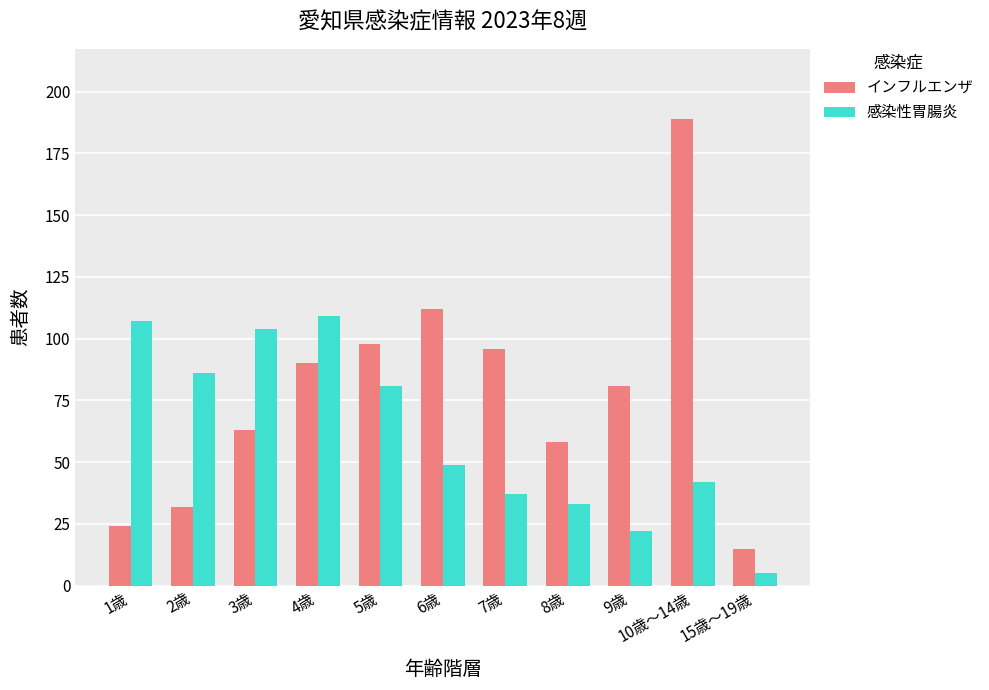

What is the label of the 7th bar from the left?

7歳